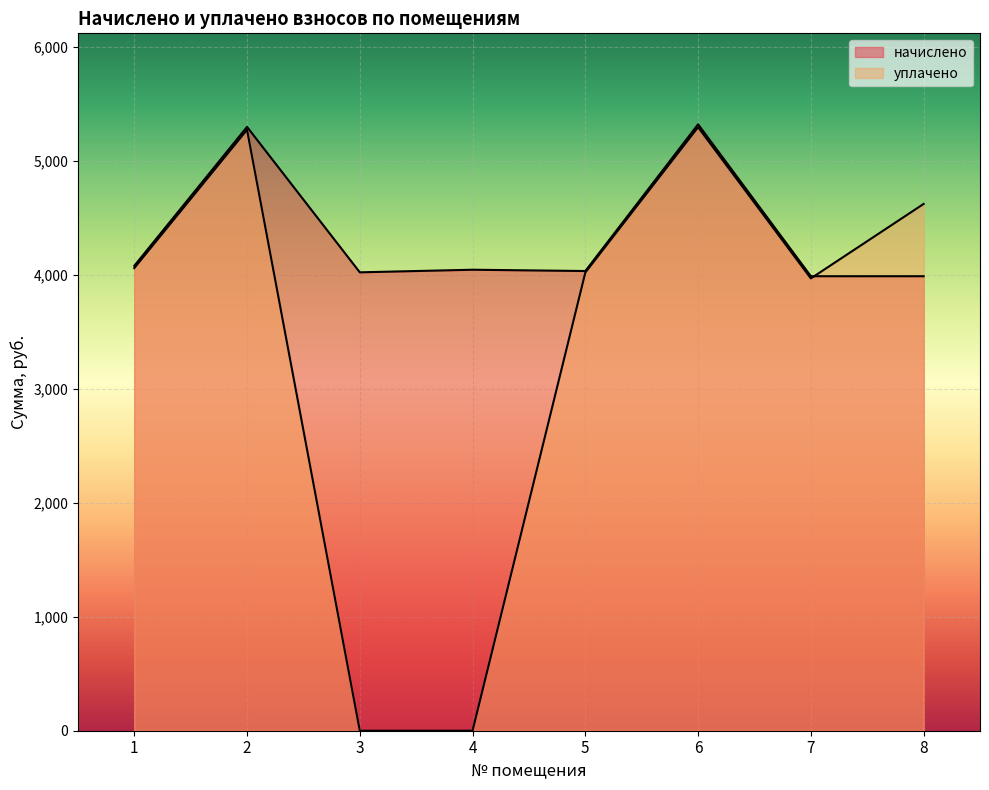

How many times do уплачено and начислено cross each other?

1